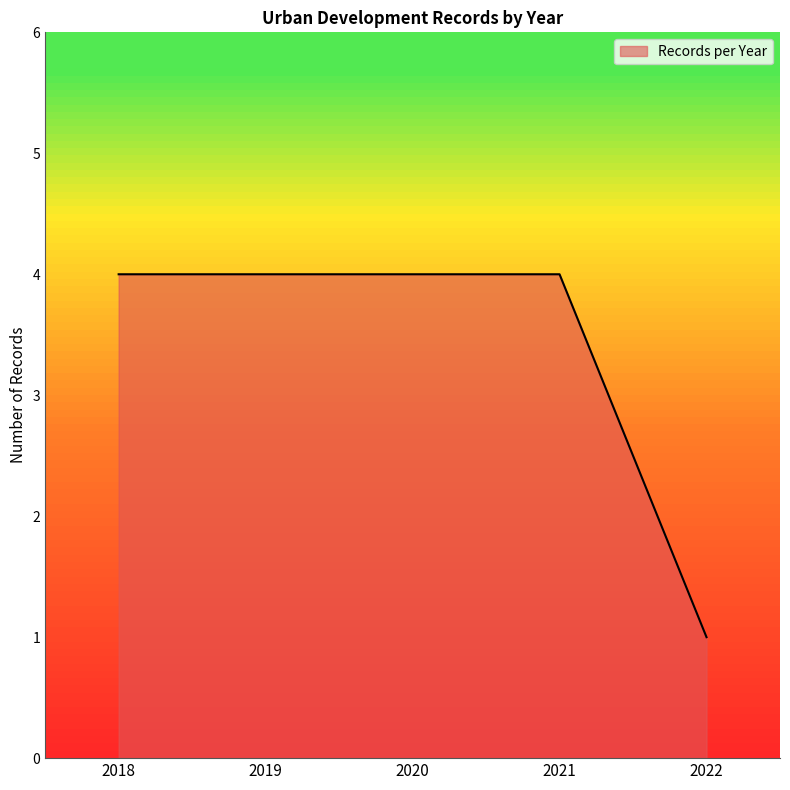

What value does the data have at 2021?

4